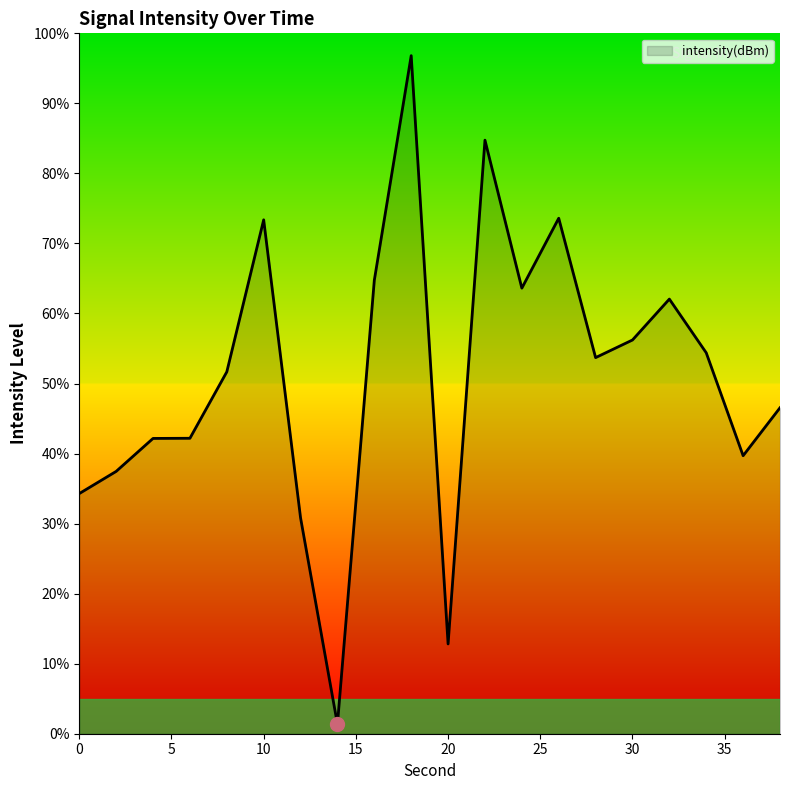

What is the difference between the maximum and minimum values?

95.5